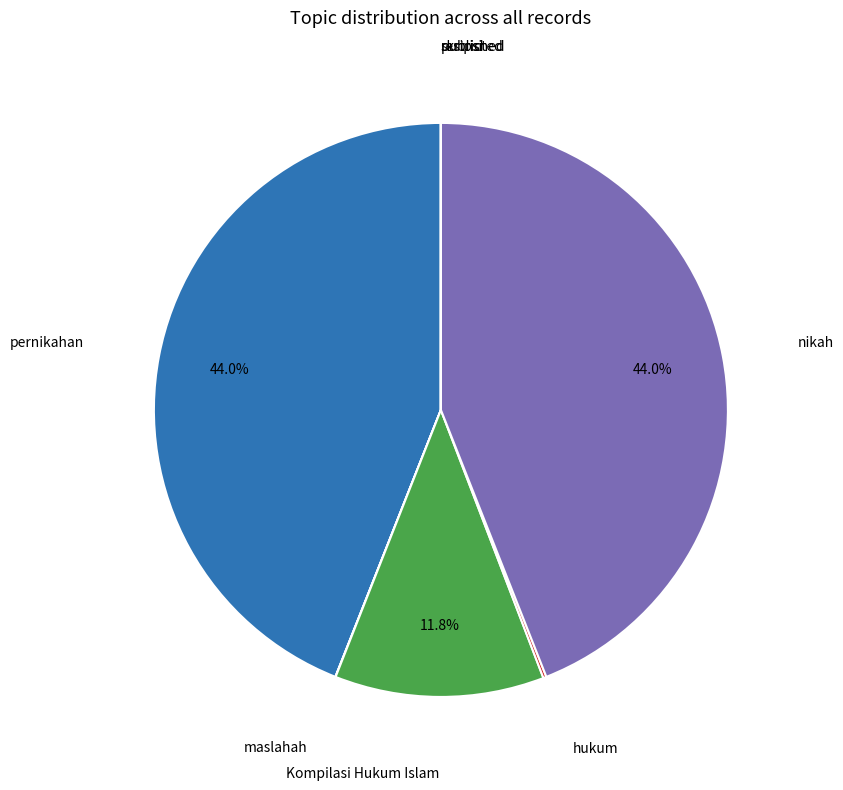

Does any single category account for the majority?

No